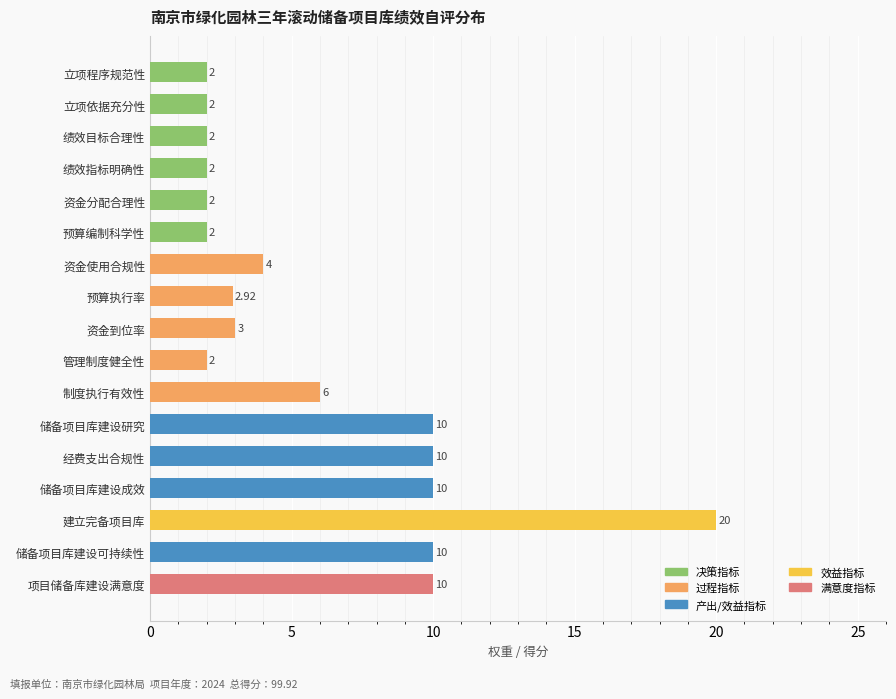

How many categories are shown in the chart?

17